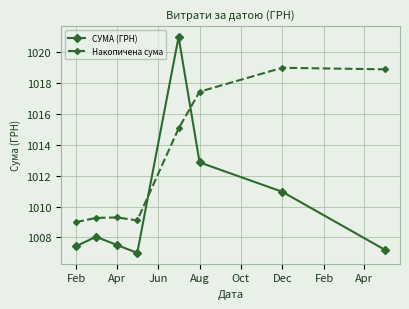

Rank the series by their average value, from lowest to highest.

СУМА (ГРН), Накопичена сума